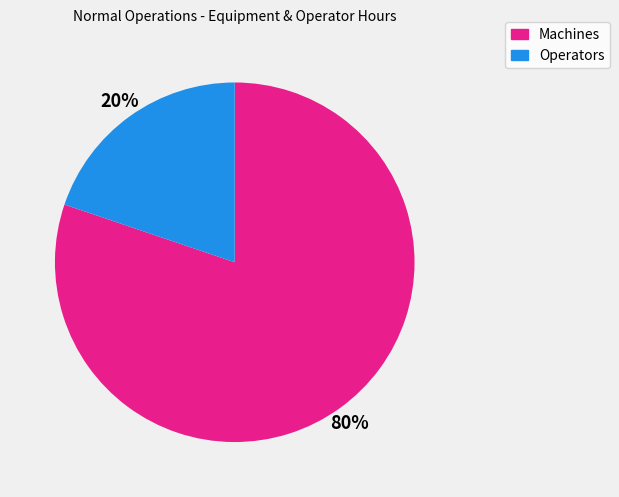

Rank the categories by value from highest to lowest.

Machines, Operators